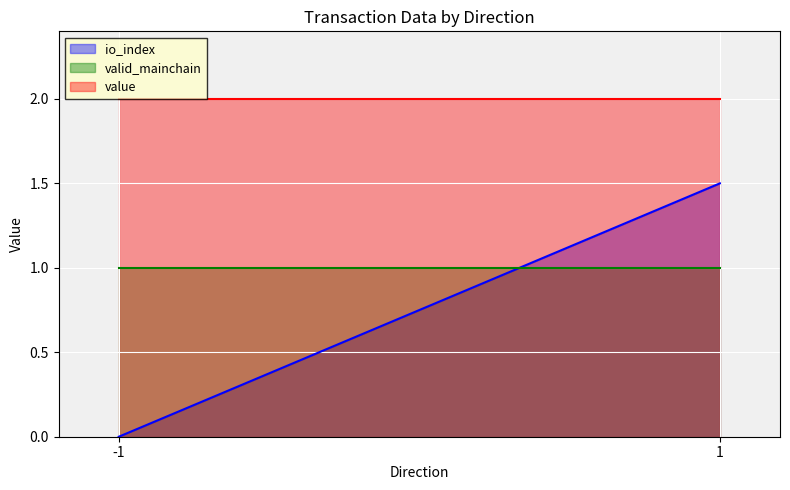

What is the total value across all series at 1?

4.5